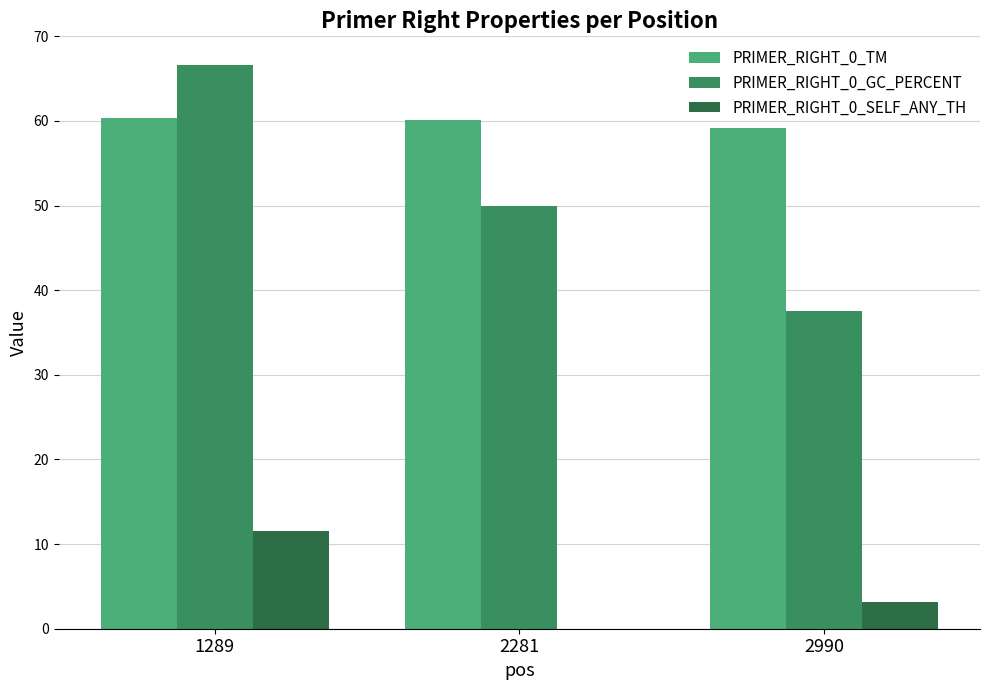

What is the maximum value shown in the chart?

66.7